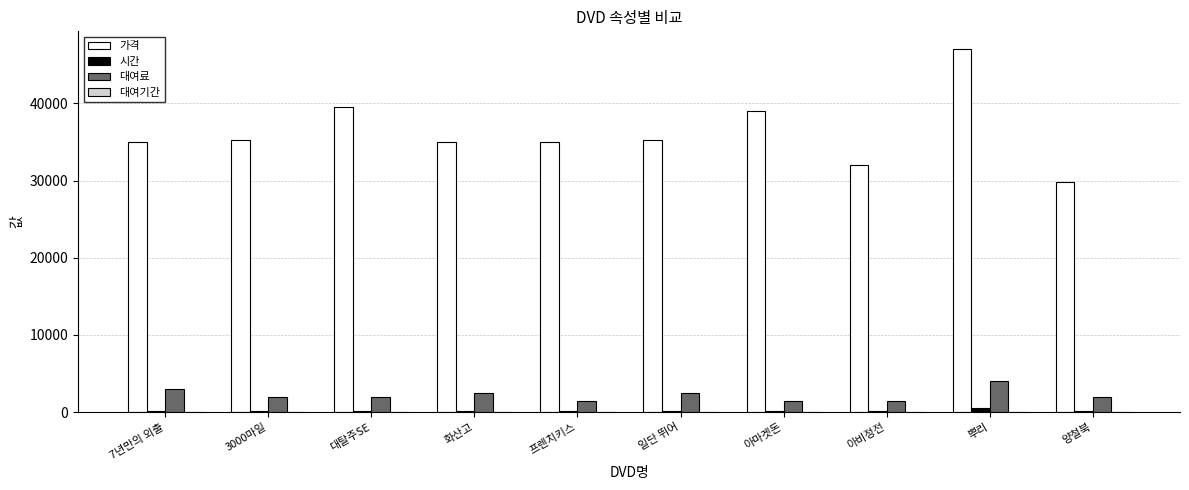

Are the bars horizontal?

No